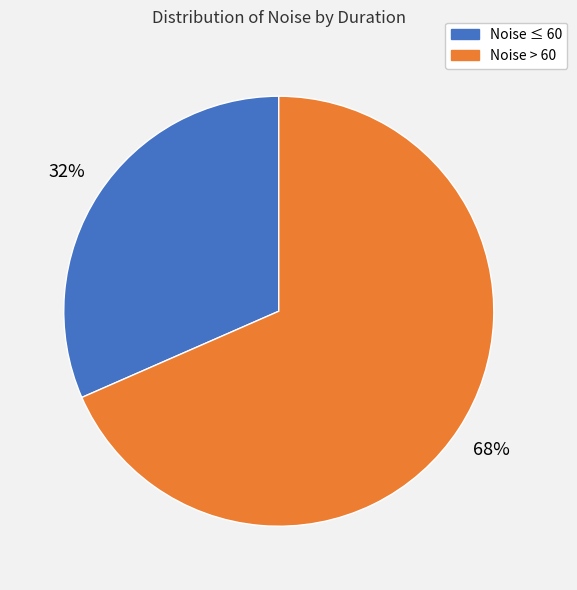

Does any single category account for the majority?

Yes